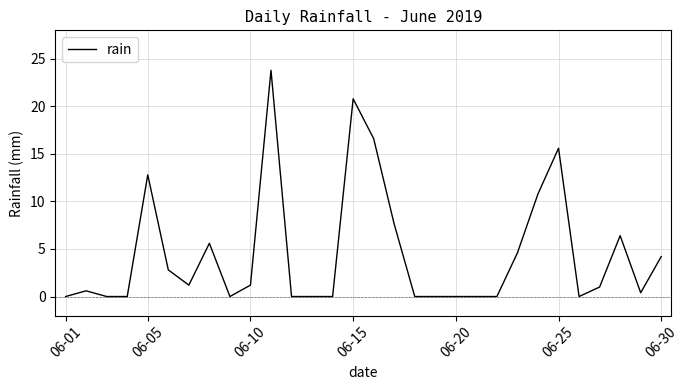

What is the difference between the maximum and minimum values?

23.8